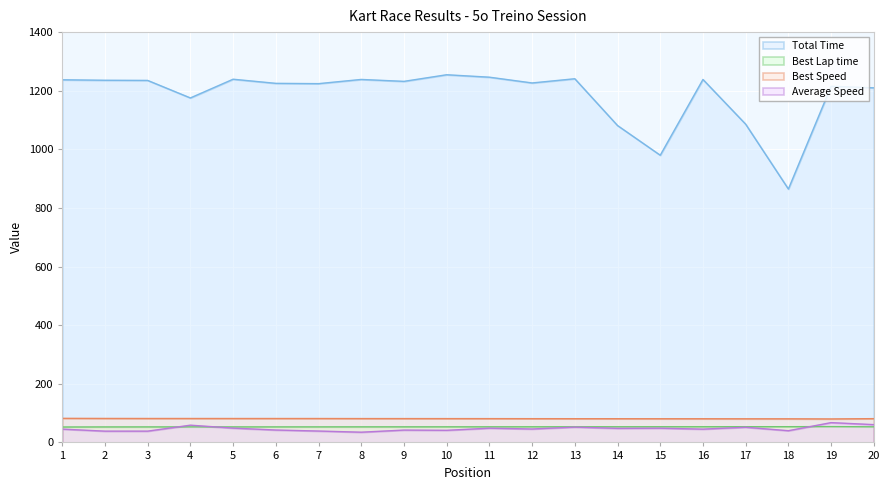

At which category is the sum across all series the highest?

10